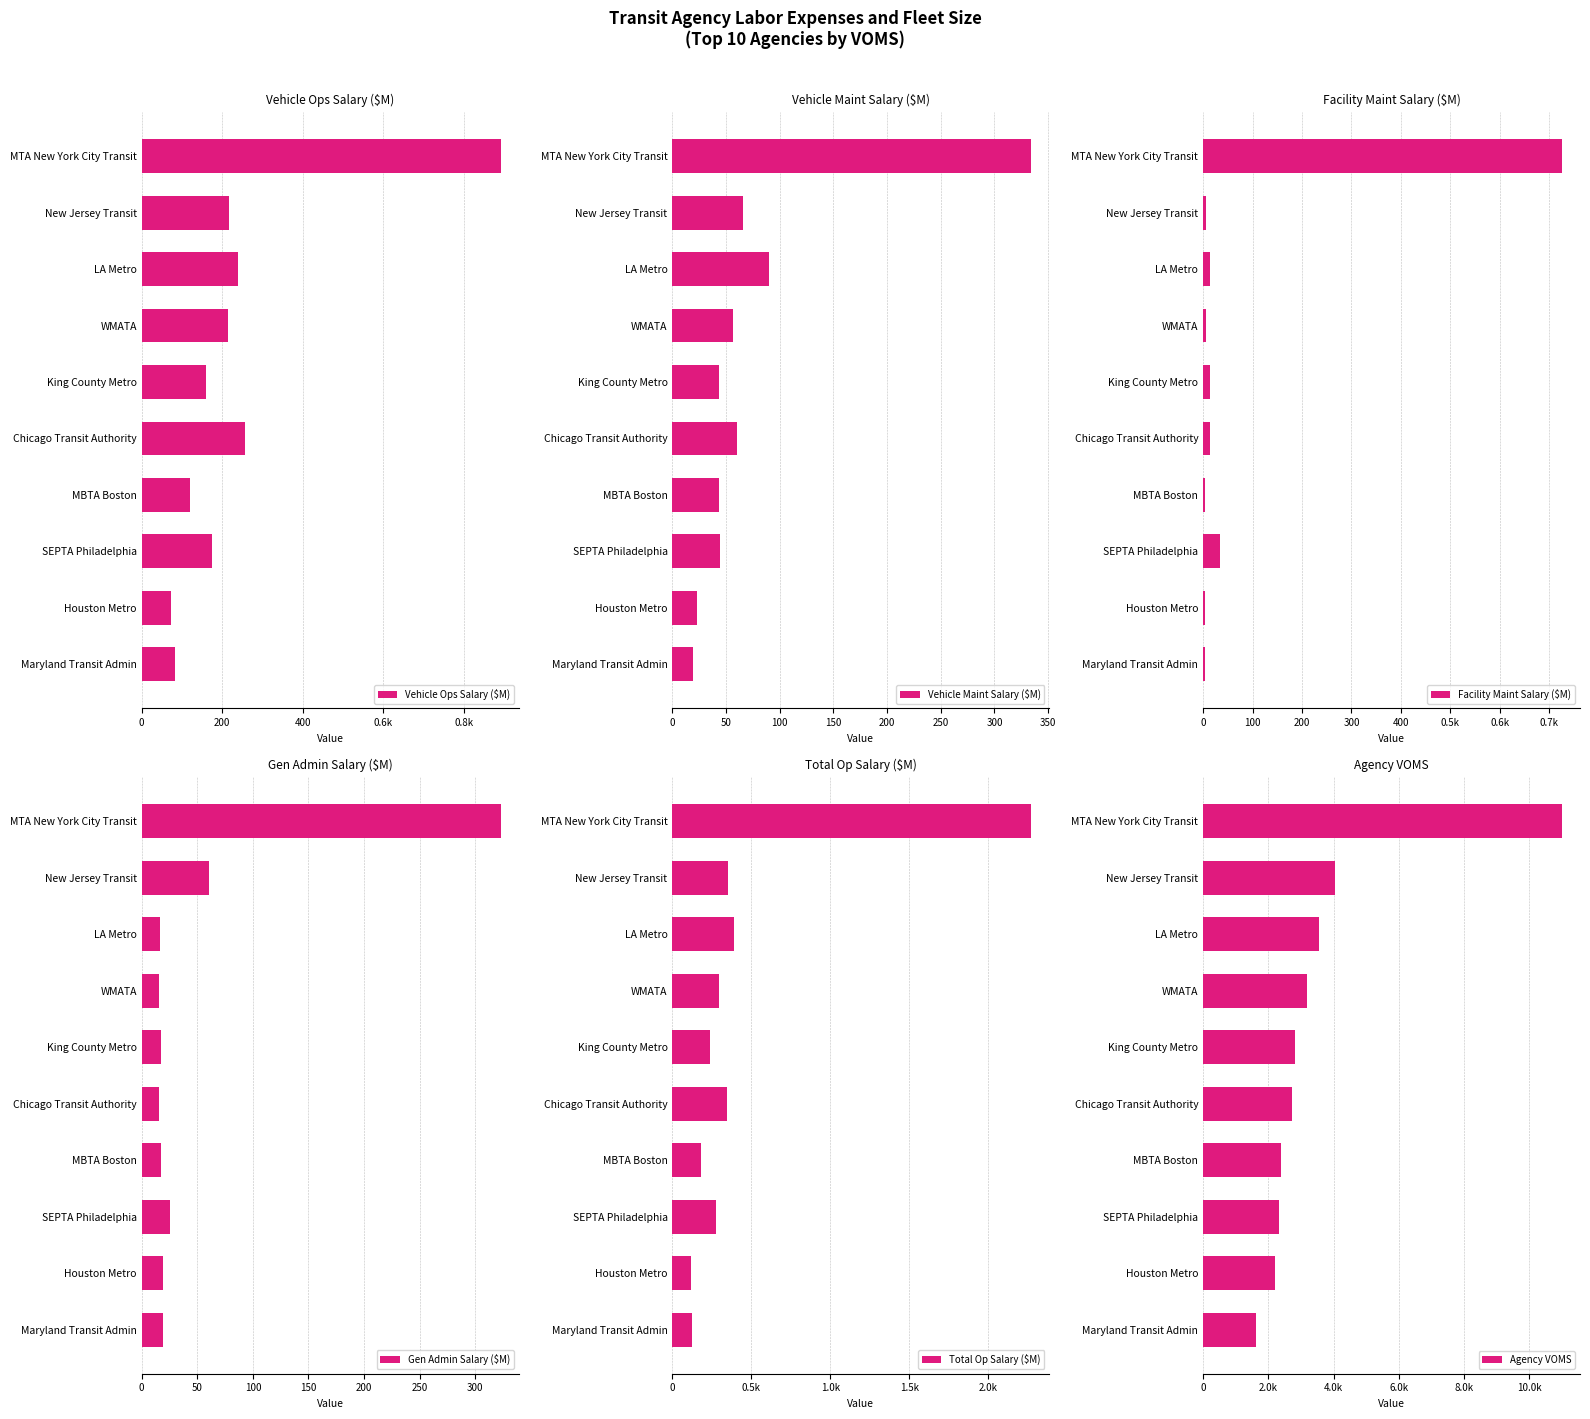

What is the approximate value of Vehicle Maint Salary ($M) at MBTA Boston?

43.5